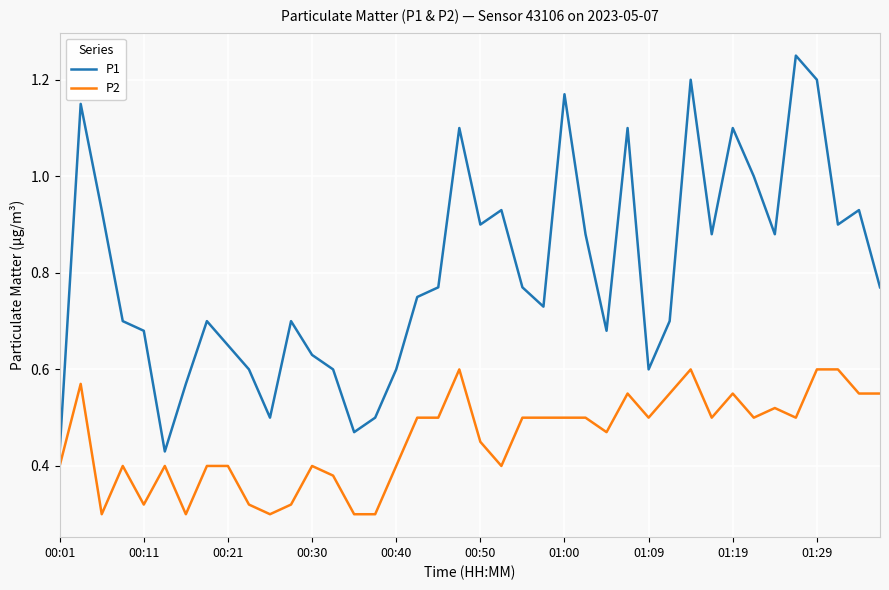

Which series has the widest spread of values?

P1